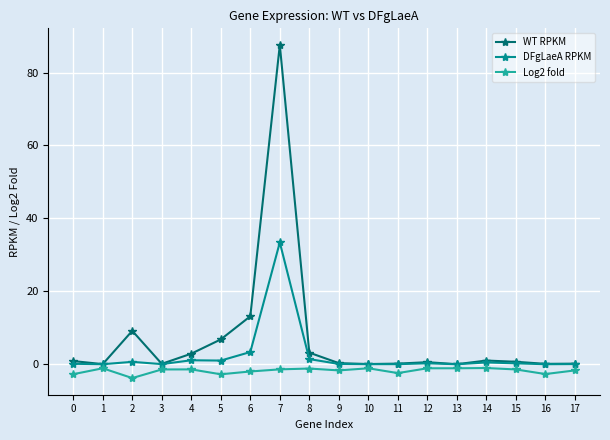

At which category is the sum across all series the highest?

7